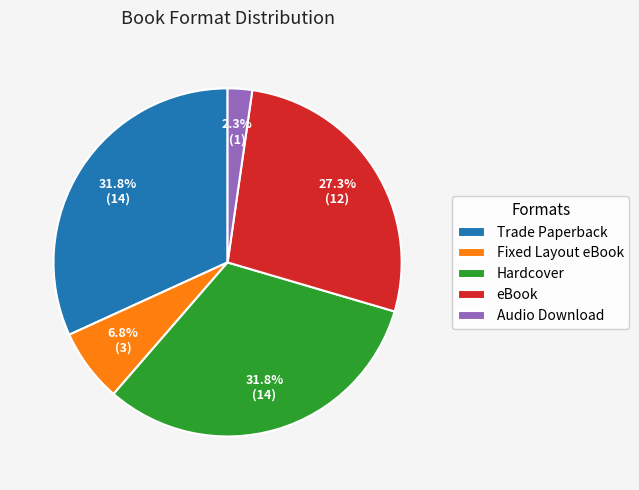

What is the smallest slice in the pie chart?

Audio Download